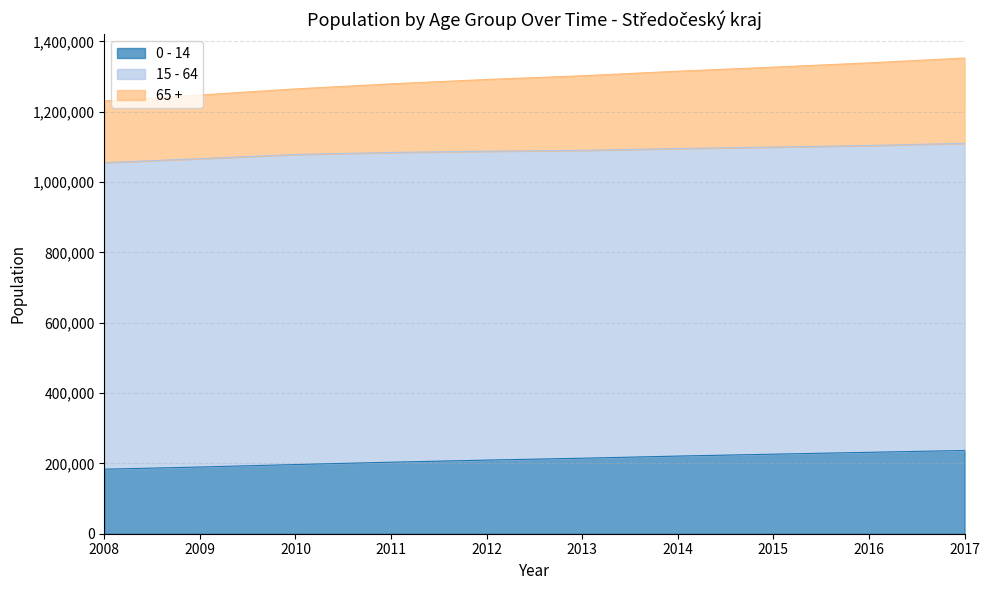

What is the highest value of the 0 - 14 series?

236704